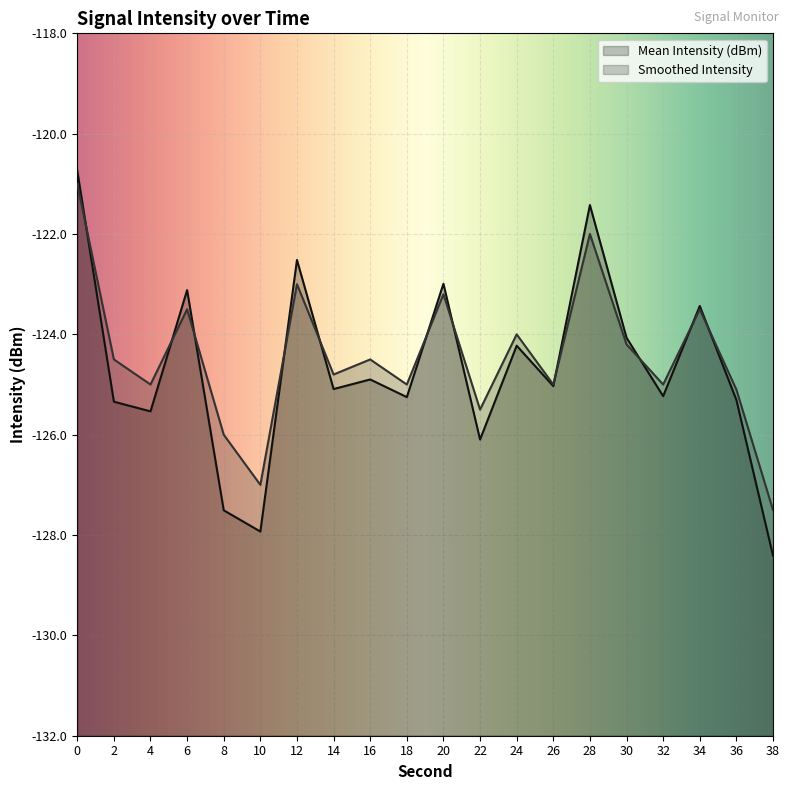

Which series changed the most between 8 and 36?

Mean Intensity (dBm)